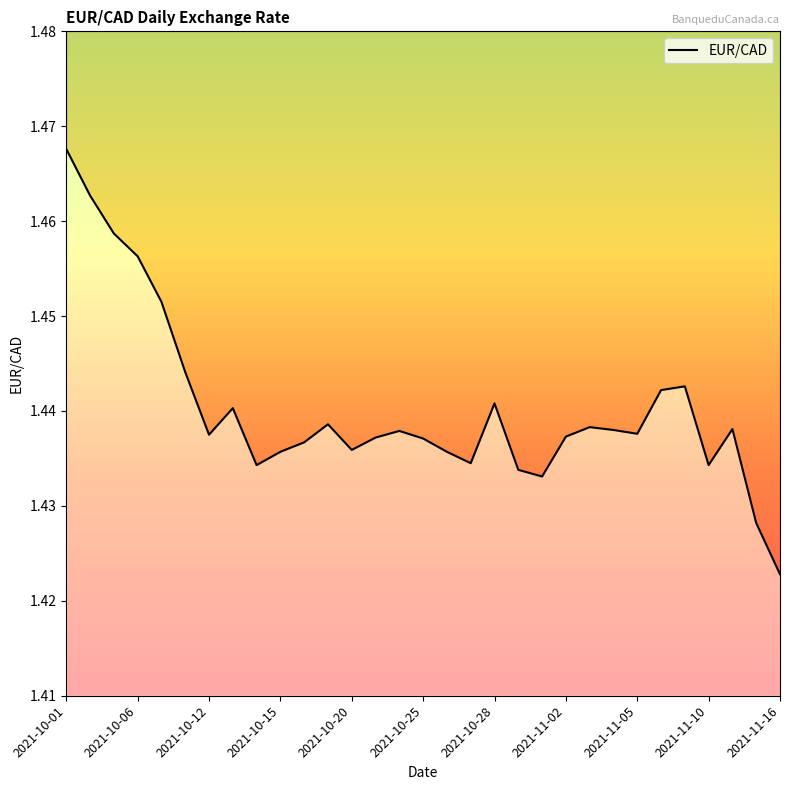

How many series are shown in this chart?

1